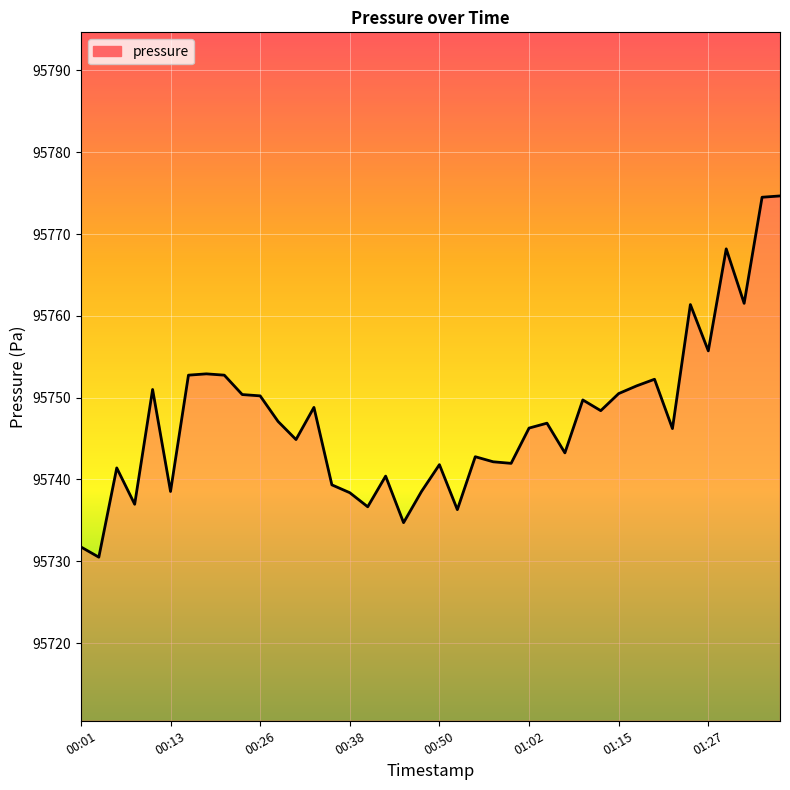

Is this an area chart (filled region under the line)?

No